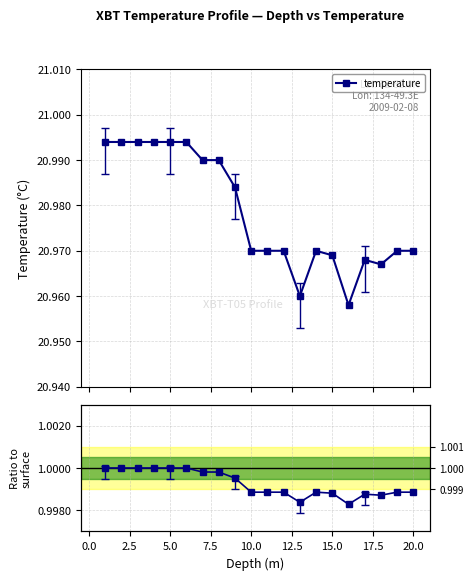

How many temperature values are between 20 and 21?

20